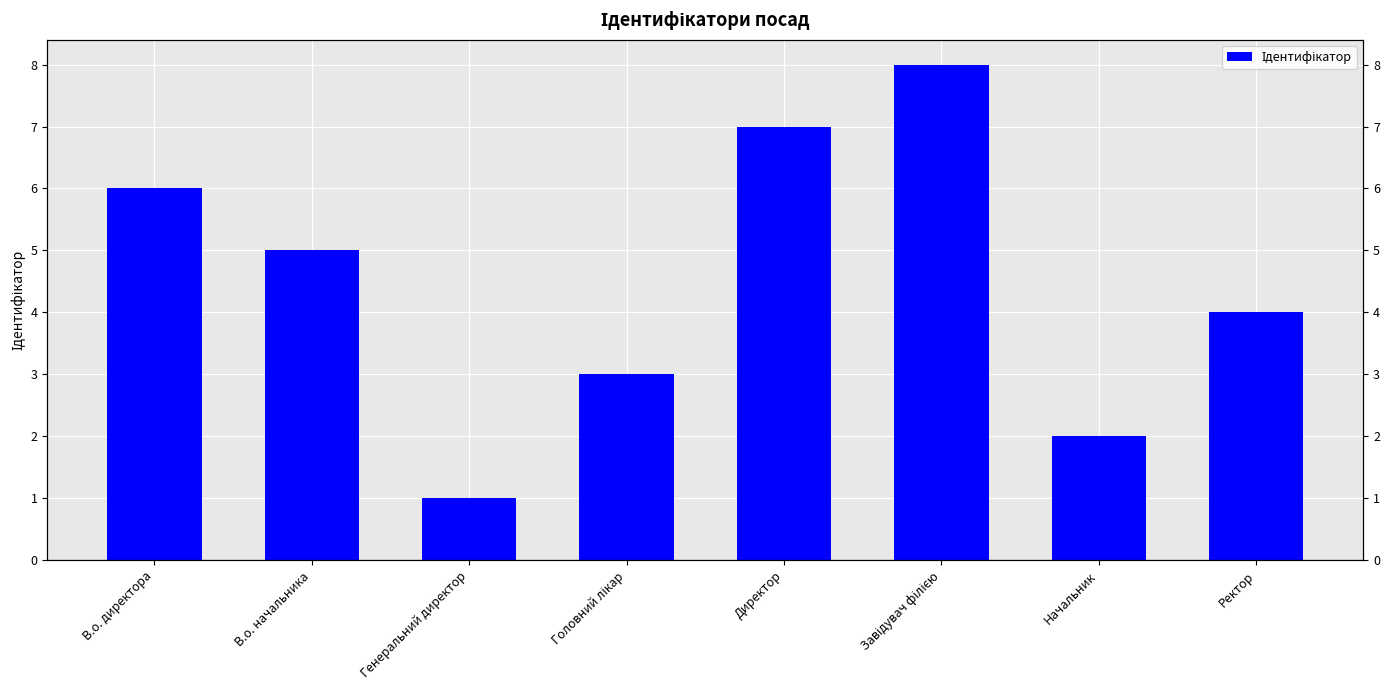

How many values are between 3 and 7?

5